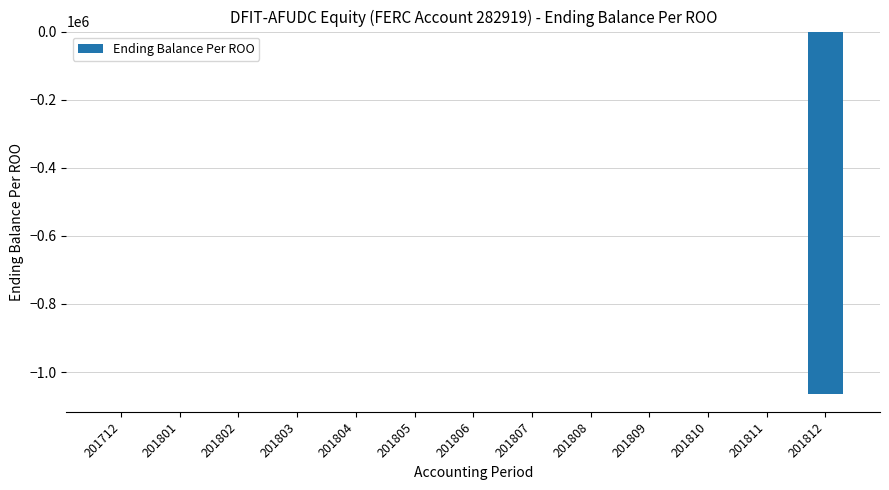

The chart shows a value of 0 at 201712. True or false?

True